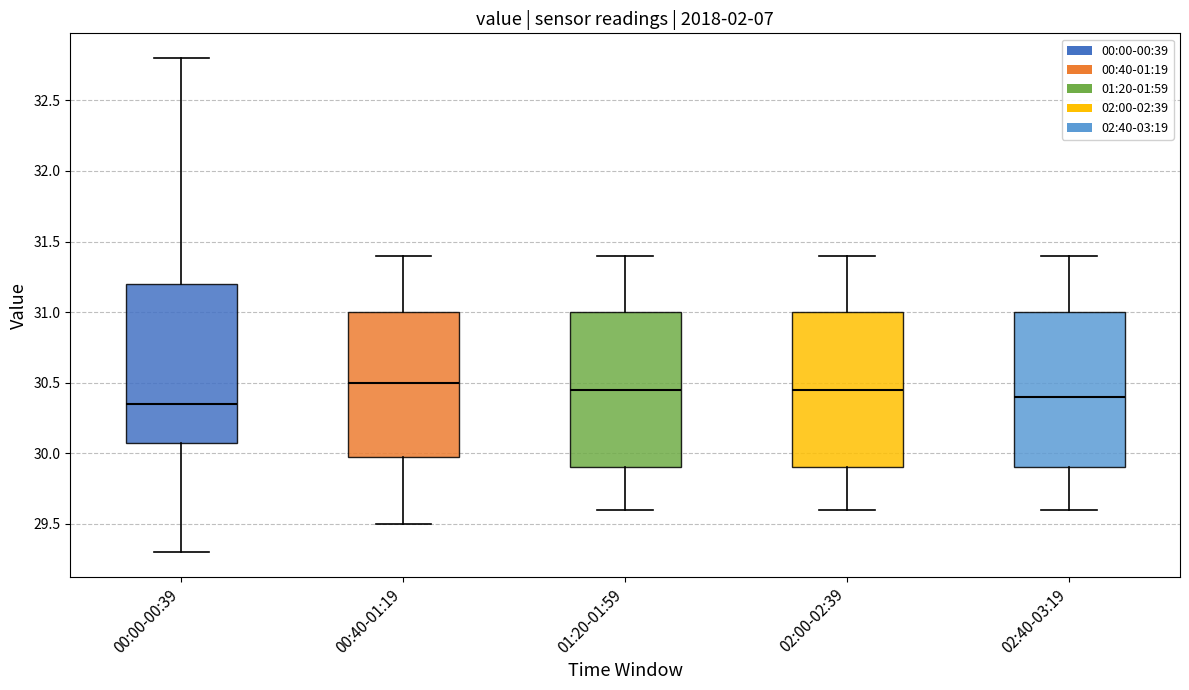

Reading left to right, transcribe this box plot: for each box, give where its median line is, the range the box spans, and where its two whiskers end, as read against the y-axis. The values are not printed on the chart, so give them approximately, as read against the axis.

00:00-00:39: median 30.35, box 30.10 to 31.20, whiskers 29.30 to 32.80
00:40-01:19: median 30.50, box 30.00 to 31.00, whiskers 29.50 to 31.40
01:20-01:59: median 30.45, box 29.90 to 31.00, whiskers 29.60 to 31.40
02:00-02:39: median 30.45, box 29.90 to 31.00, whiskers 29.60 to 31.40
02:40-03:19: median 30.40, box 29.90 to 31.00, whiskers 29.60 to 31.40